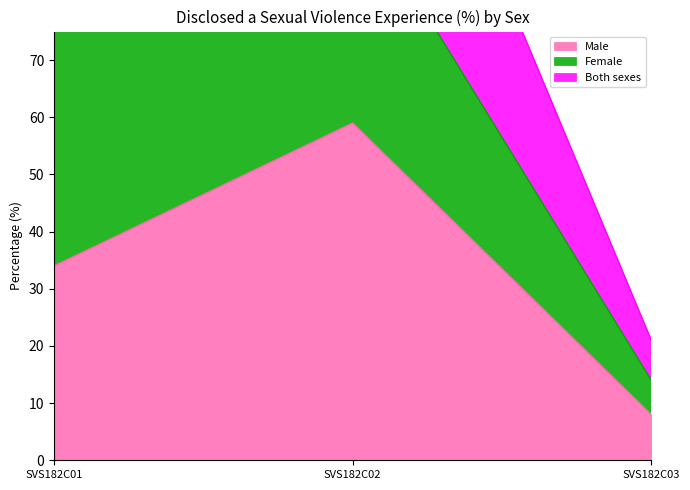

What is the total value across all series at SVS182C01?

168